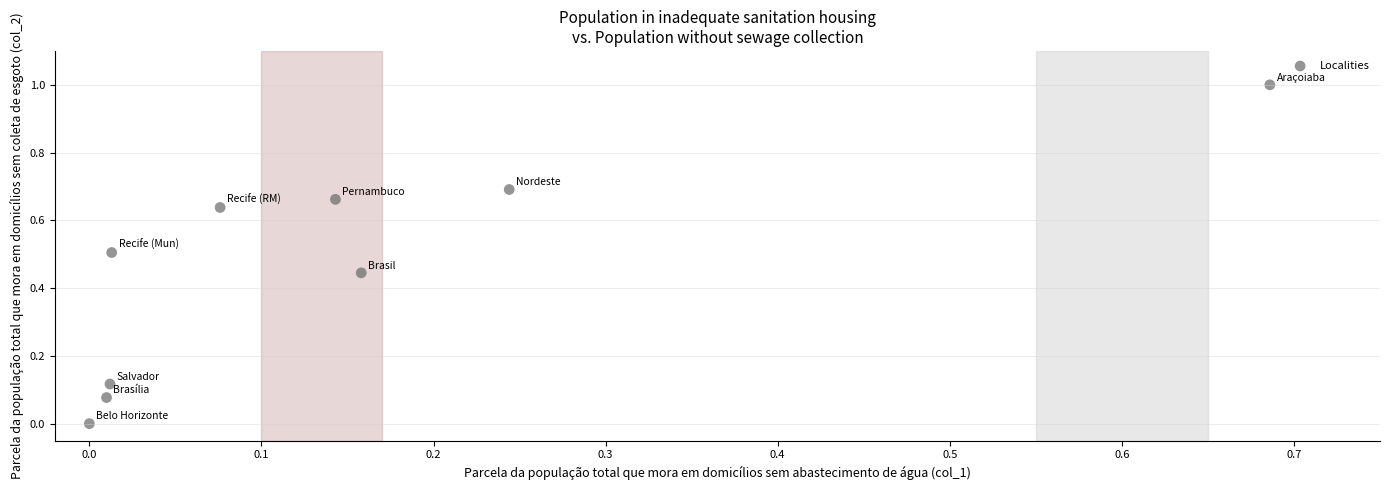

What is the average Y value?

0.5